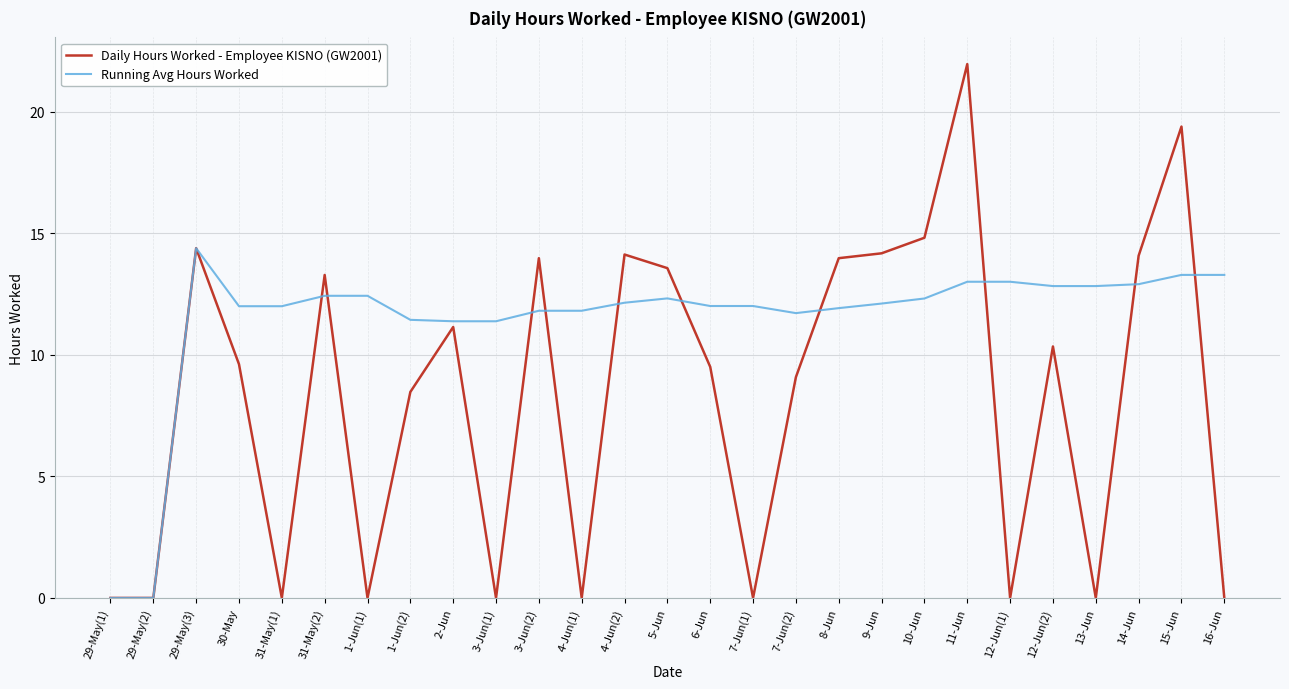

True or false: Daily Hours Worked - Employee KISNO (GW2001) has a value of 6.5 at 14-Jun.

False